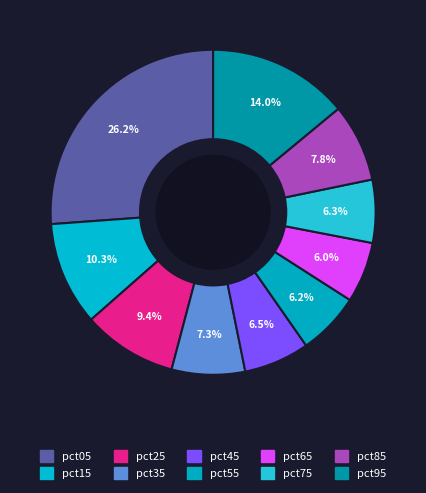

The pct05 slice represents 32% of the pie. True or false?

False